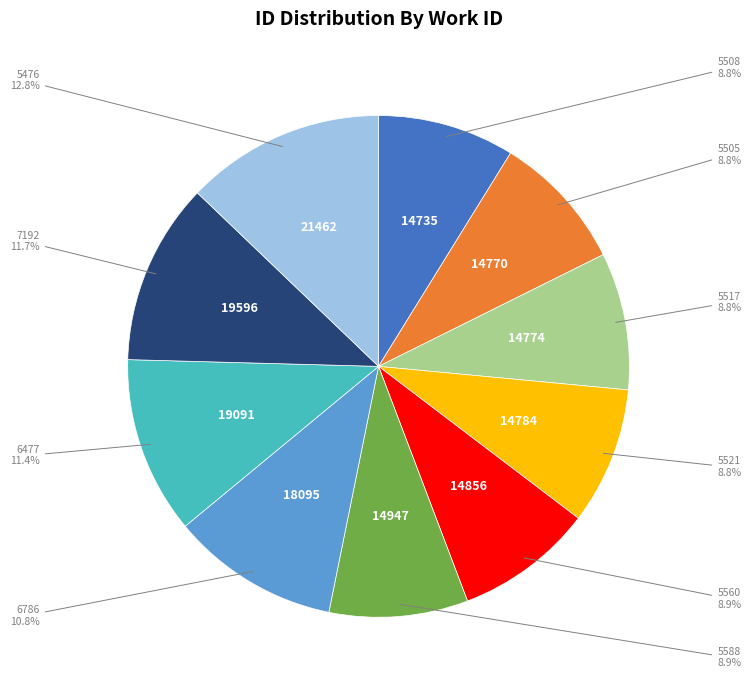

Approximately how many times larger is the value at 6786 compared to 5508?

1.2